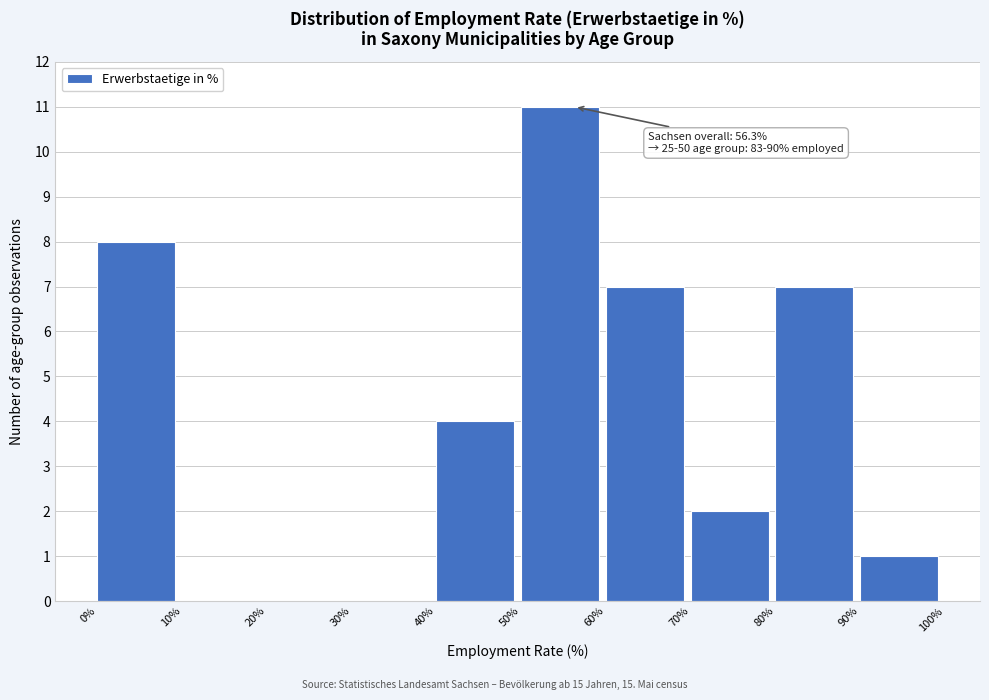

Which range on the x-axis has the tallest bar?

50% to 60%